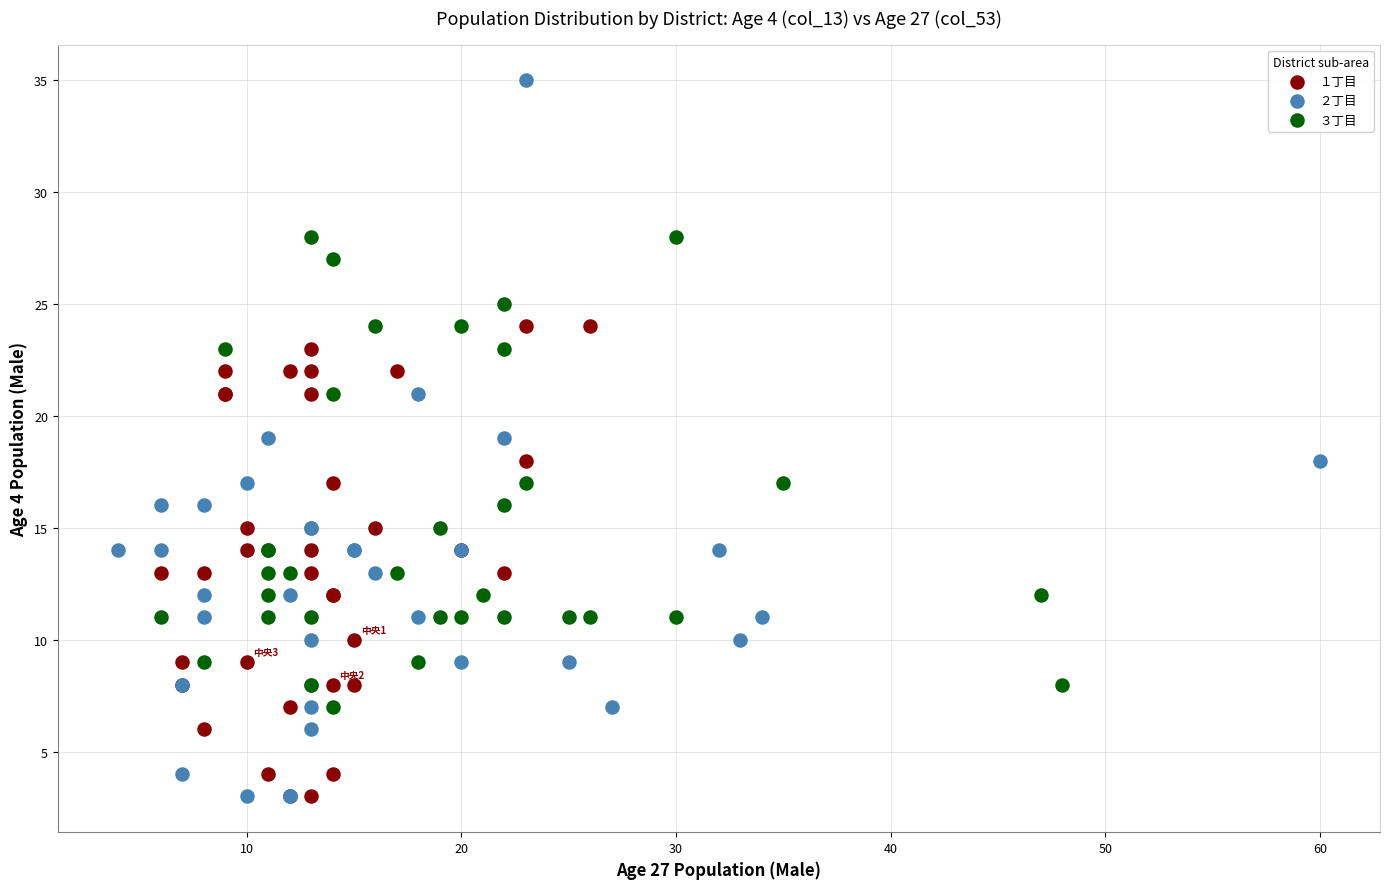

Which series contains the highest Y value?

２丁目